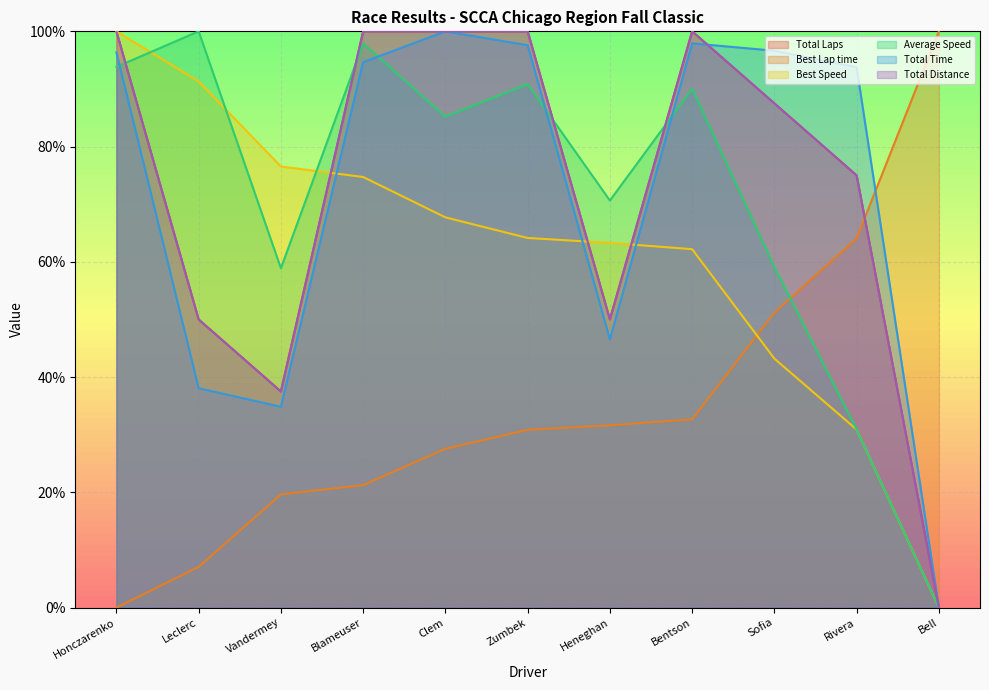

The Best Speed series shows 55.6 at Bell. True or false?

False